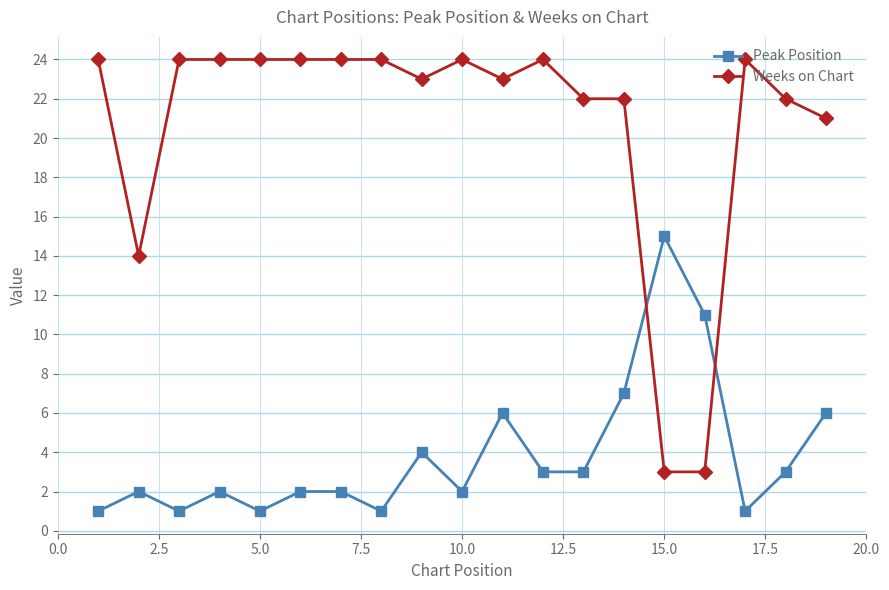

True or false: Peak Position has more than 1 interior local peaks.

True